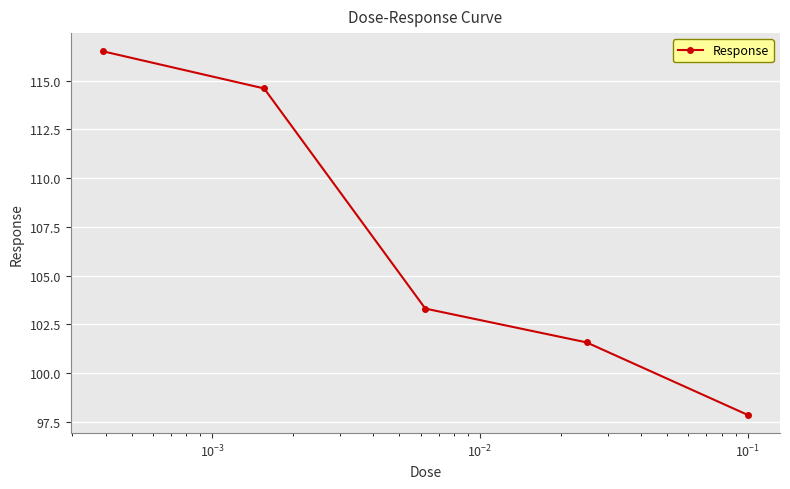

What is the difference between the second highest and minimum values?

16.7